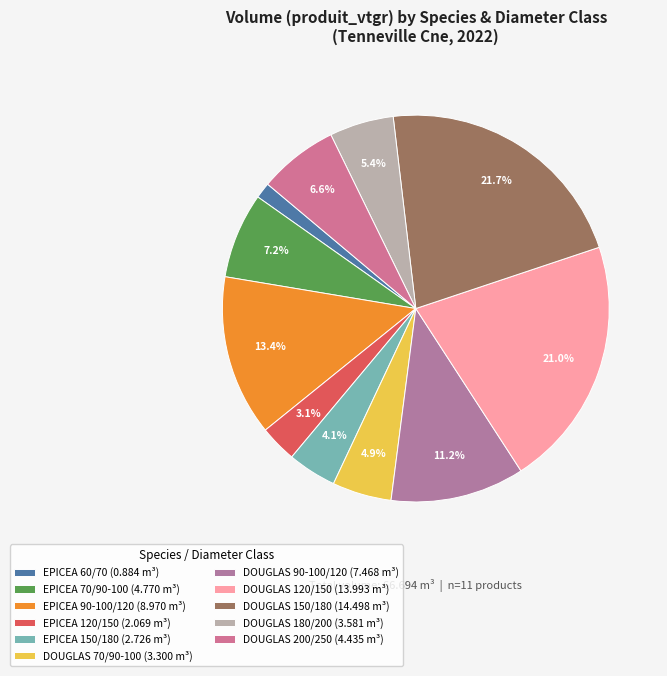

Is it true that DOUGLAS 150/180 is 22% of the pie?

True